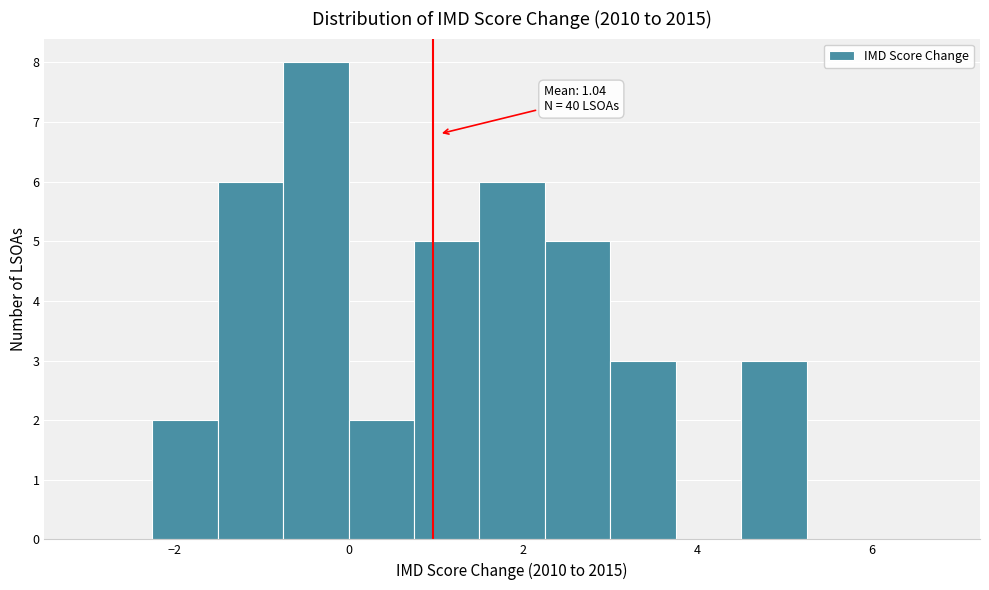

Read against the x-axis, roughly where is the centre of the tallest bar?

-0.4